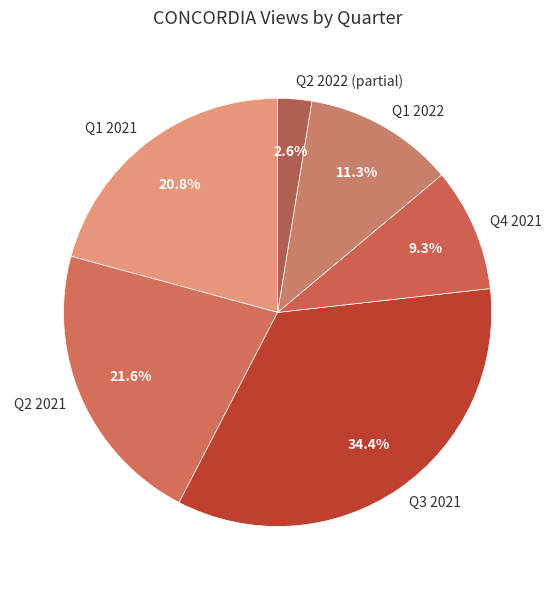

Is the sum of Q2 2022 (partial) and Q4 2021 greater than half?

No